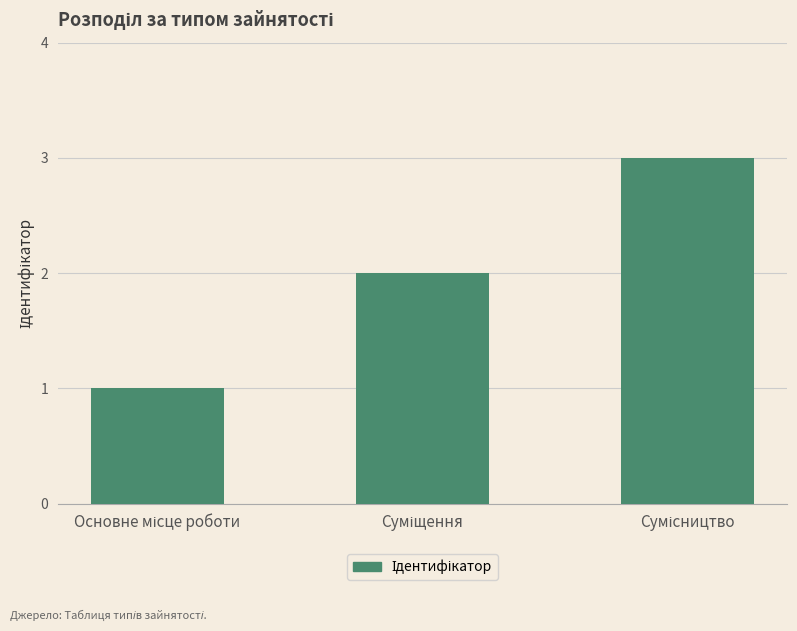

What is the greatest value displayed?

3